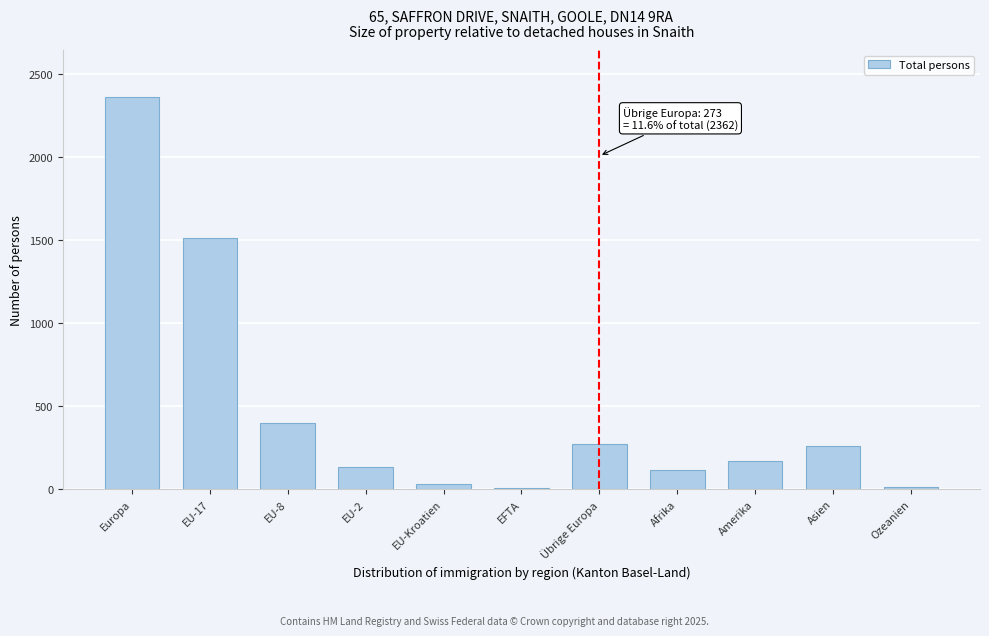

Is it true that the value at EU-17 is 1514?

True